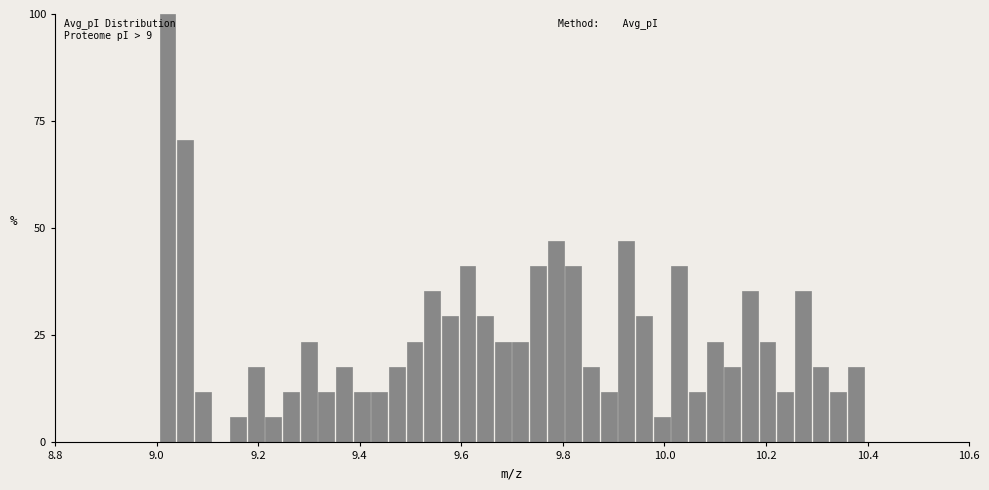

Read against the x-axis, roughly where is the centre of the tallest bar?

9.02